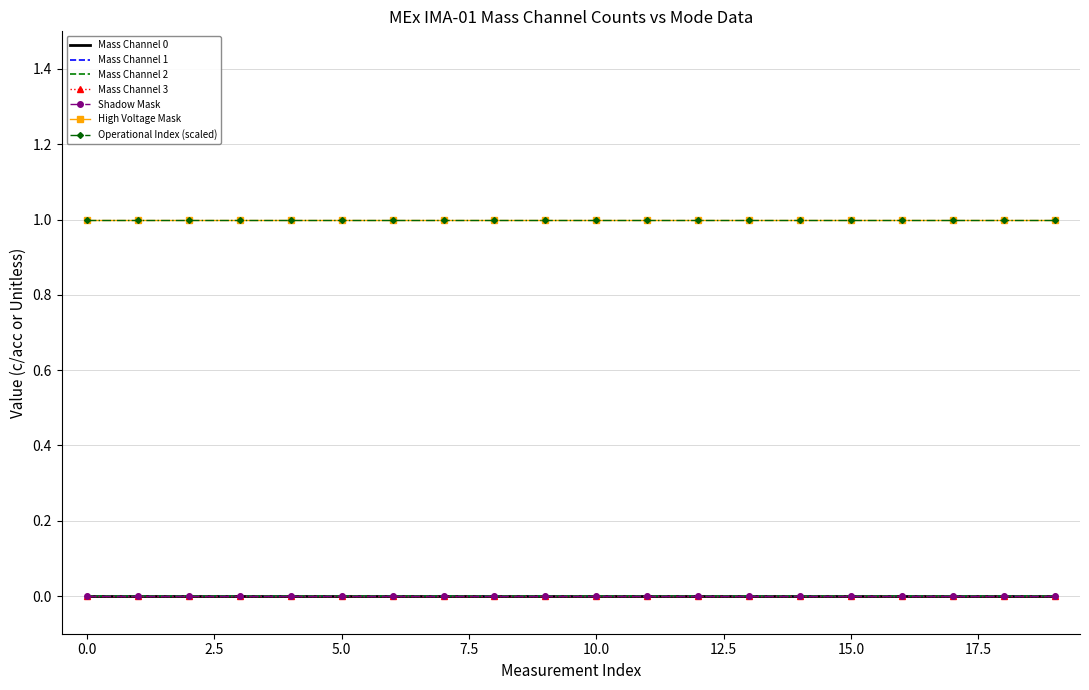

True or false: Mass Channel 0 and Mass Channel 2 cross at least once.

False